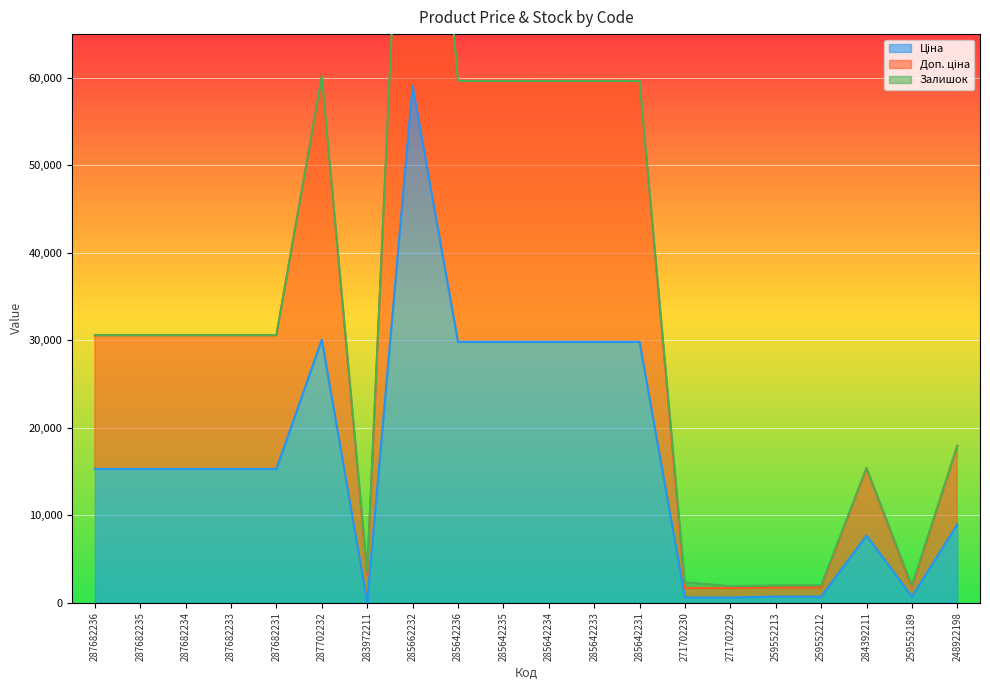

How many data points in Доп. ціна are above 30576?

7